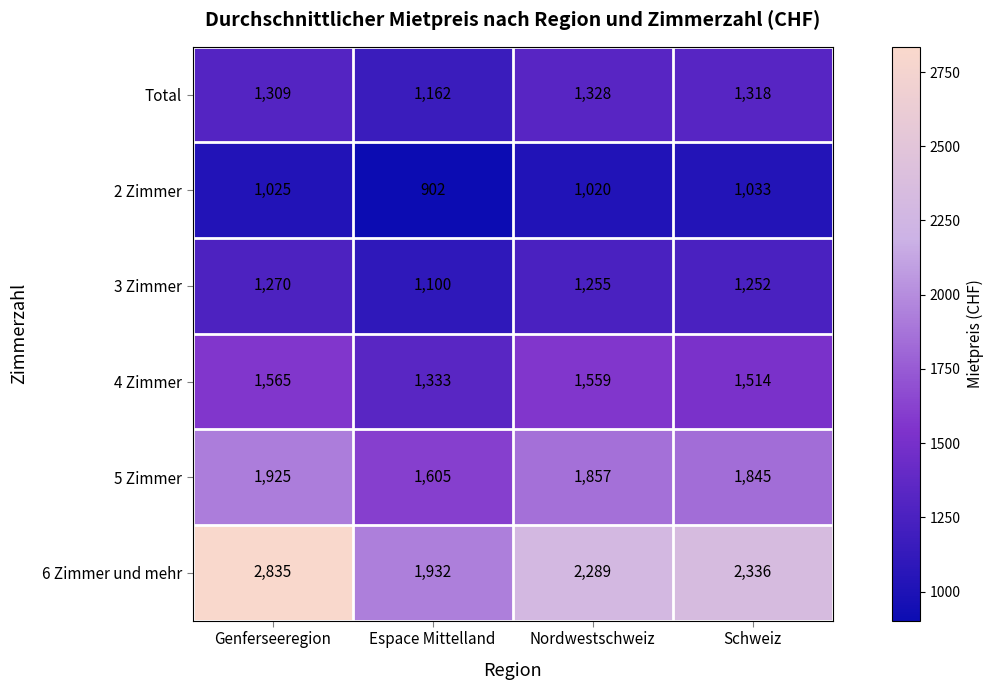

Which series has the widest spread of values?

6 Zimmer und mehr